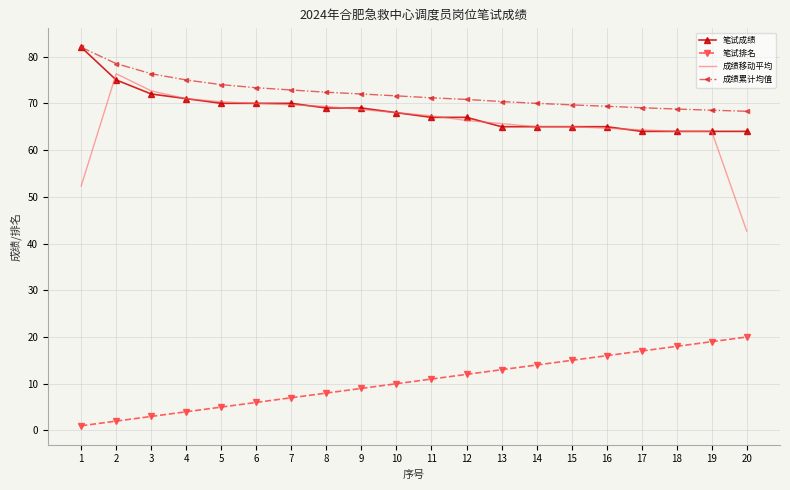

Which series has the largest total across all categories?

成绩累计均值